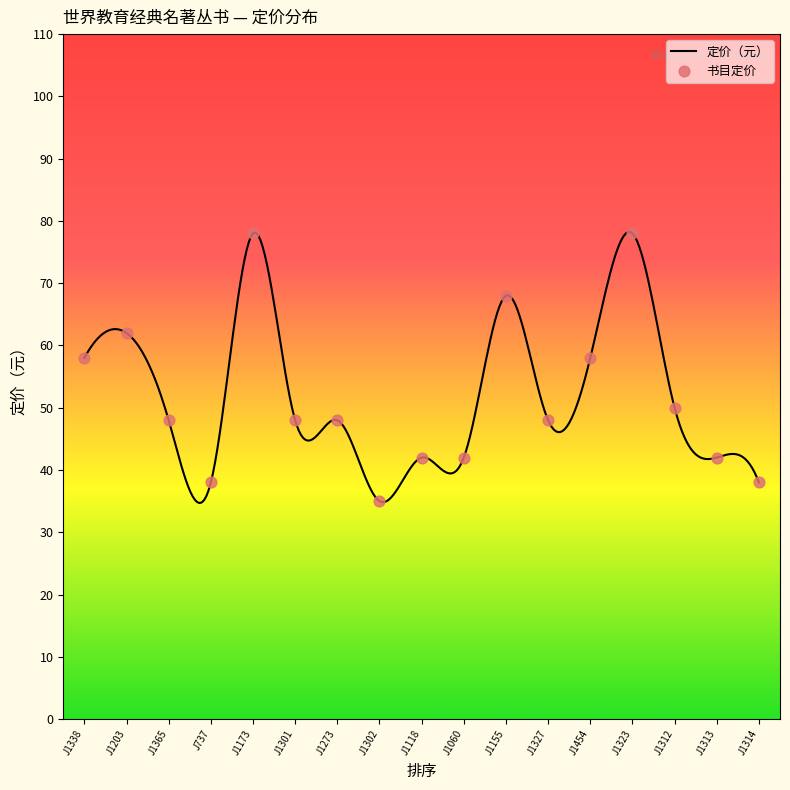

Which has a higher value, J1365 or J1312?

J1312